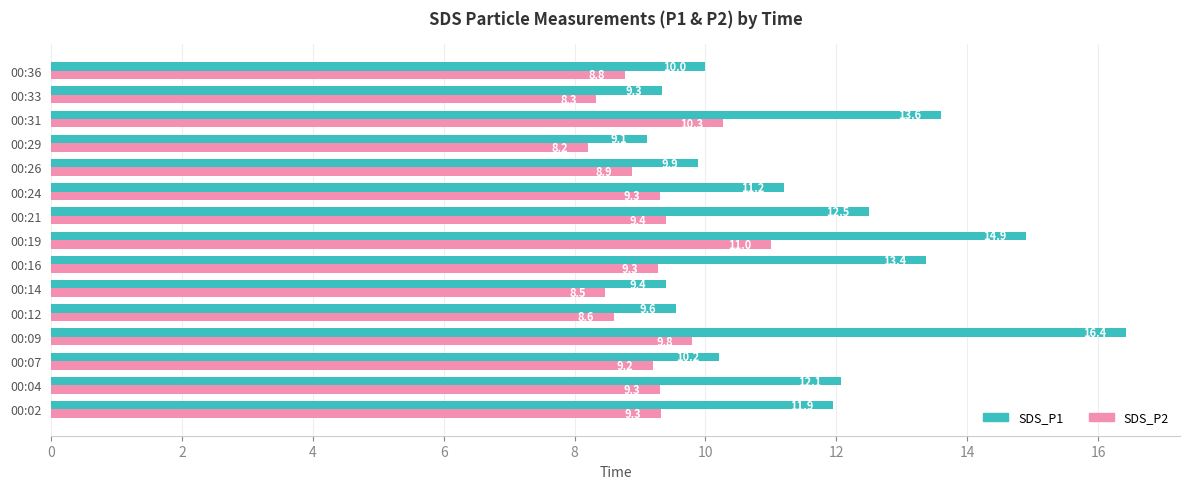

Rank the series by their average value, from lowest to highest.

SDS_P2, SDS_P1